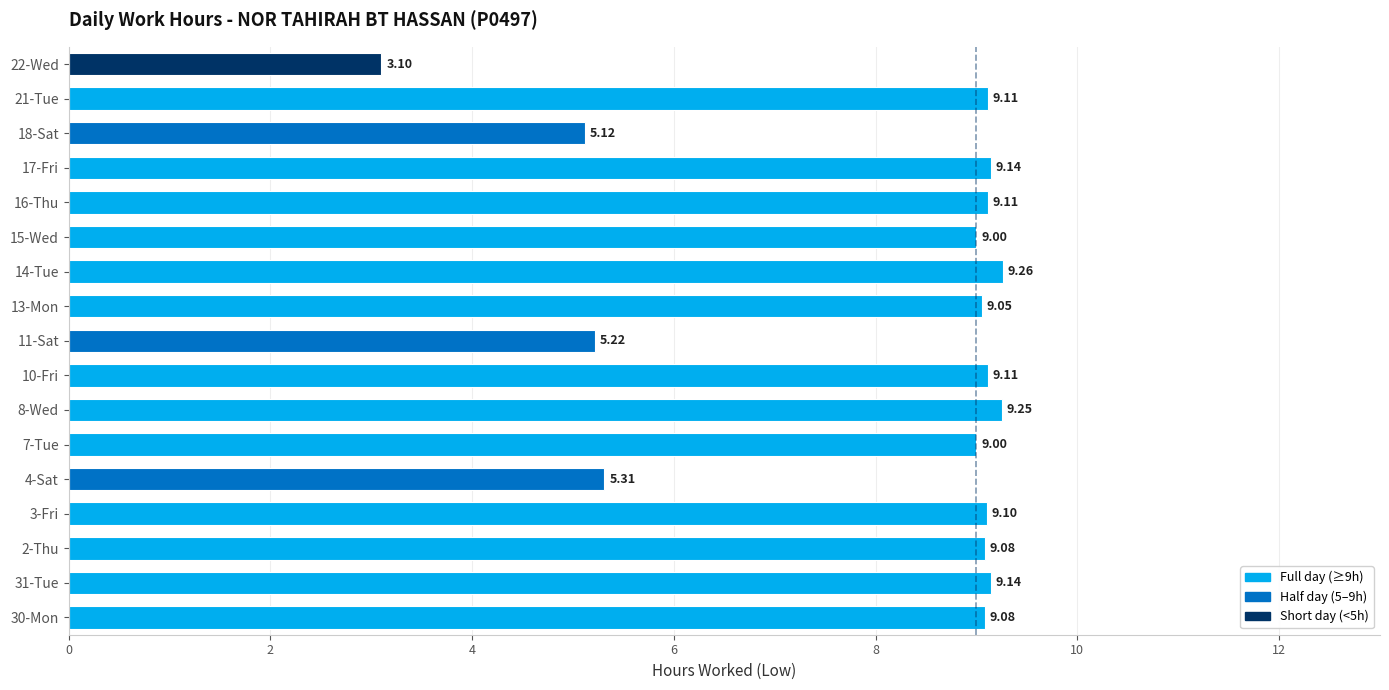

What is the ratio of the value at 2-Thu to the value at 8-Wed?

1.0